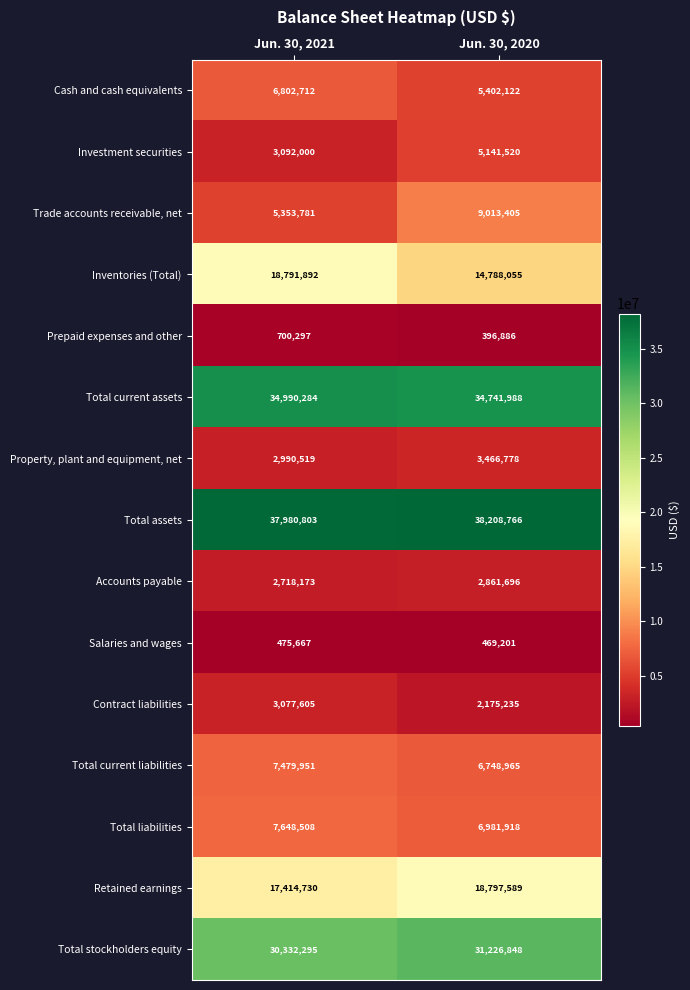

At how many categories does at least one series exceed 26588892?

2